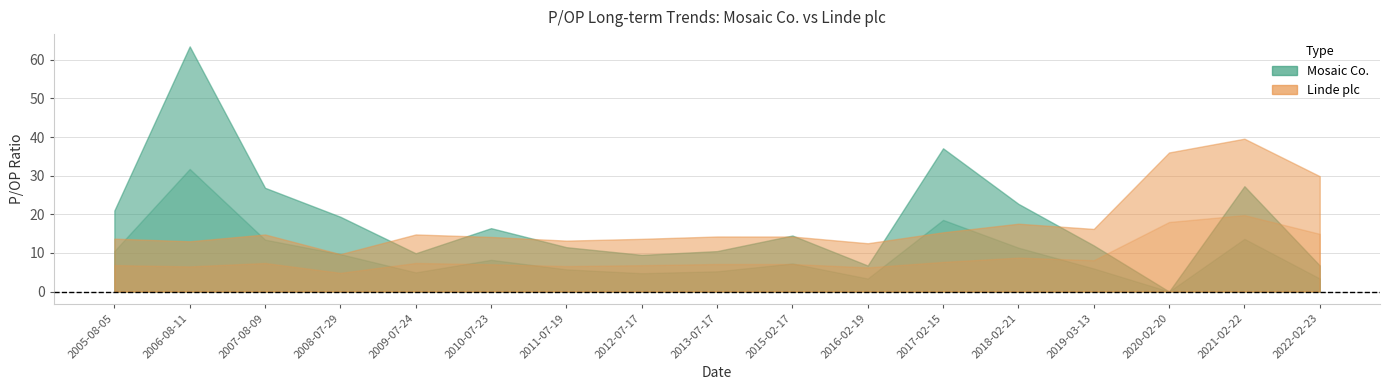

How many data points in Linde plc are above 14?

11